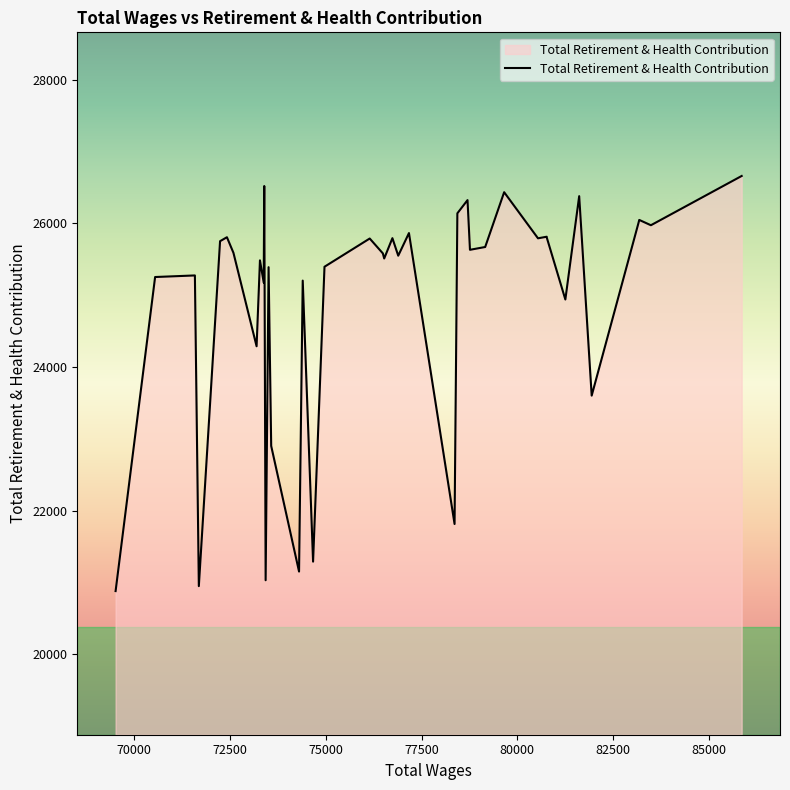

How many lines are shown in the chart?

1